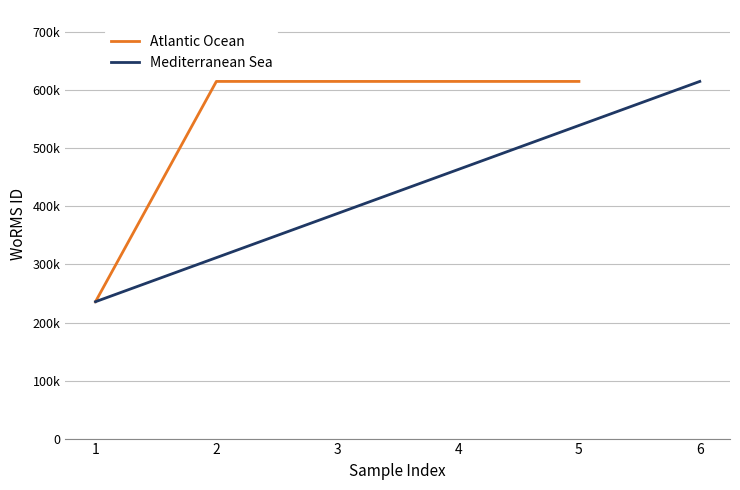

What is the change in value from 1 to 3?

+379572